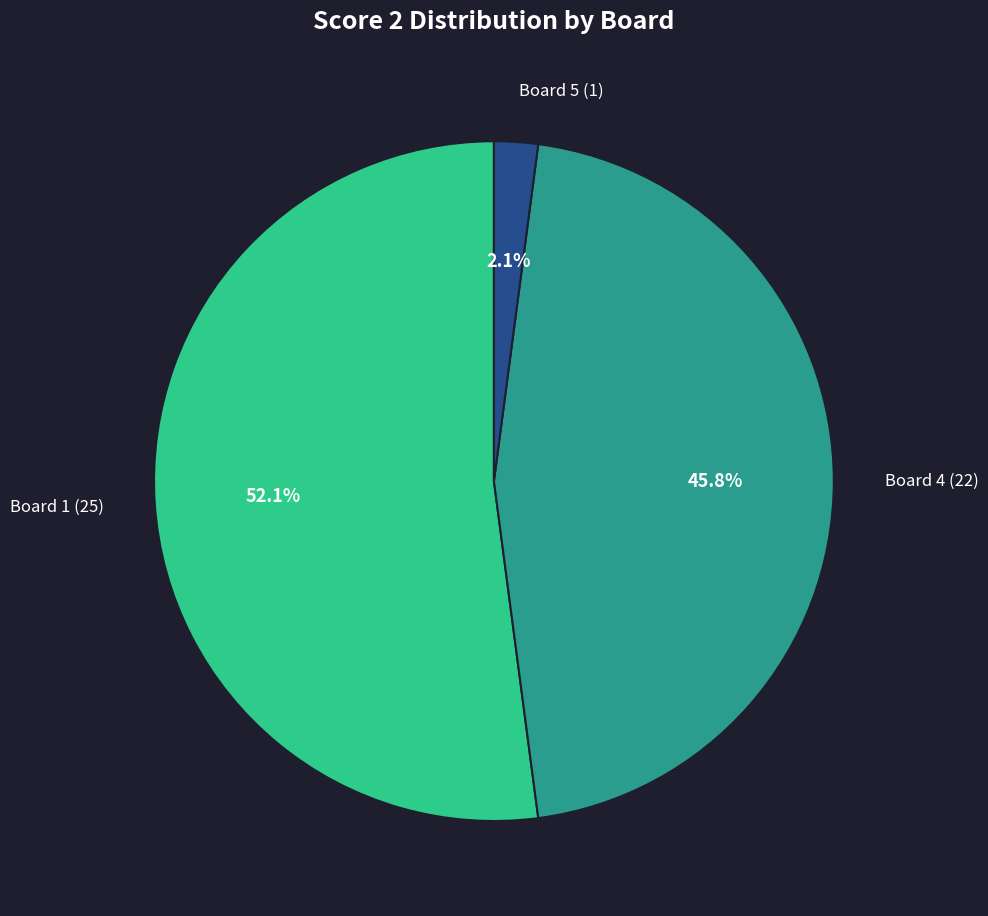

Between Board 1 (25) and Board 5 (1), which is larger?

Board 1 (25)